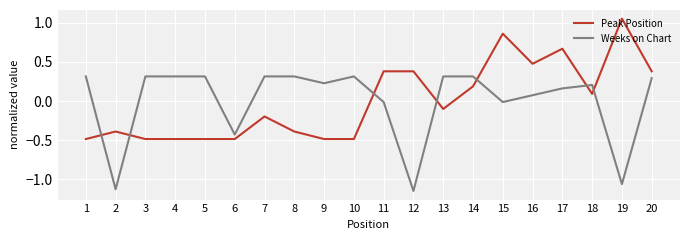

How many times do Weeks on Chart and Peak Position cross each other?

7